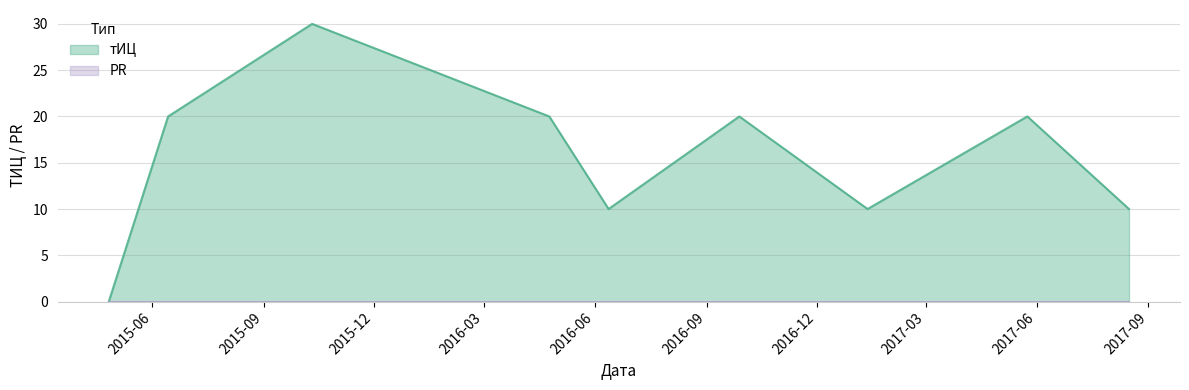

What is the greatest value displayed?

30